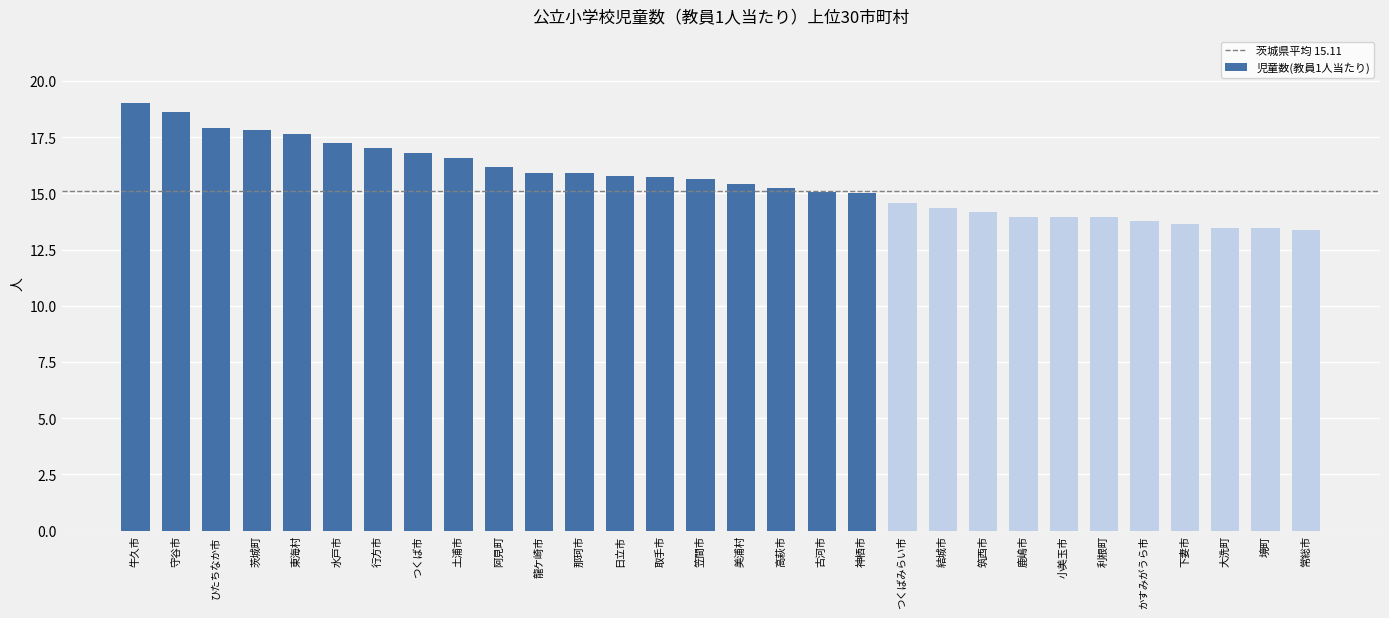

The value at 那珂市 is 15.9. True or false?

True